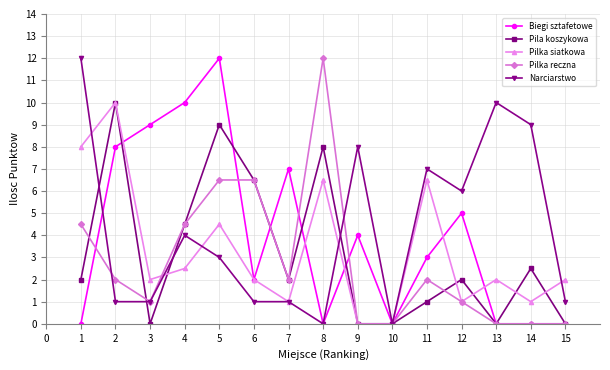

Is it true that Narciarstwo equals 6.2 at 3?

False